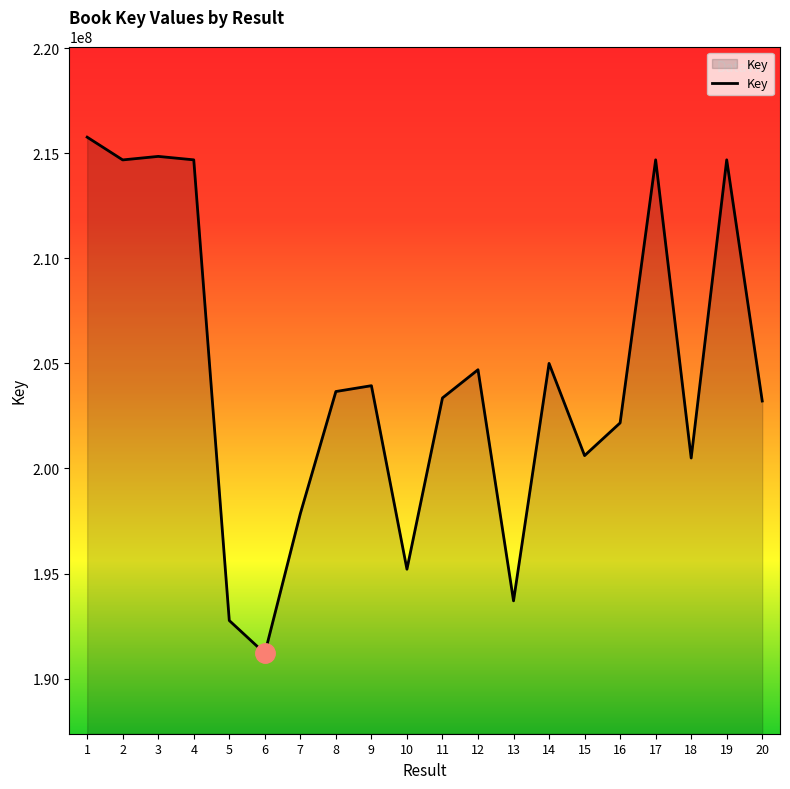

How many lines are shown in the chart?

1